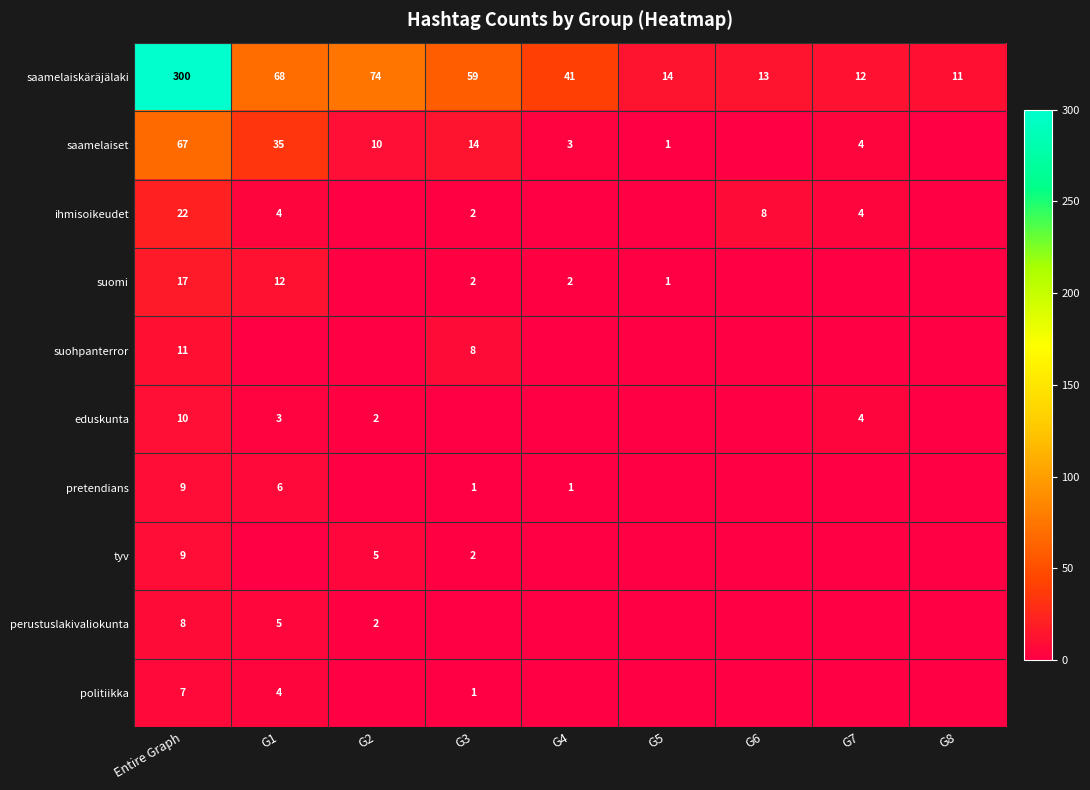

What is the total value across all series at Entire Graph?

460